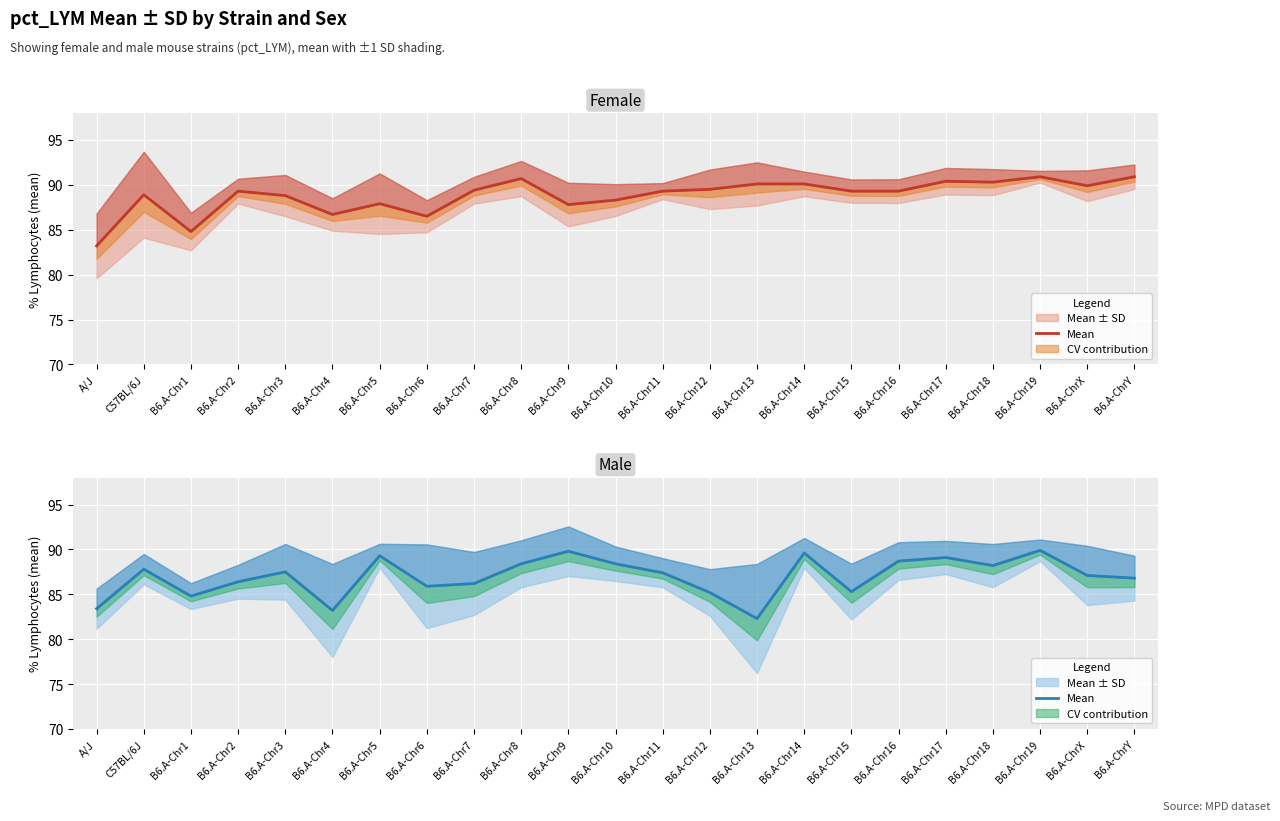

How many categories are shown in the chart?

23